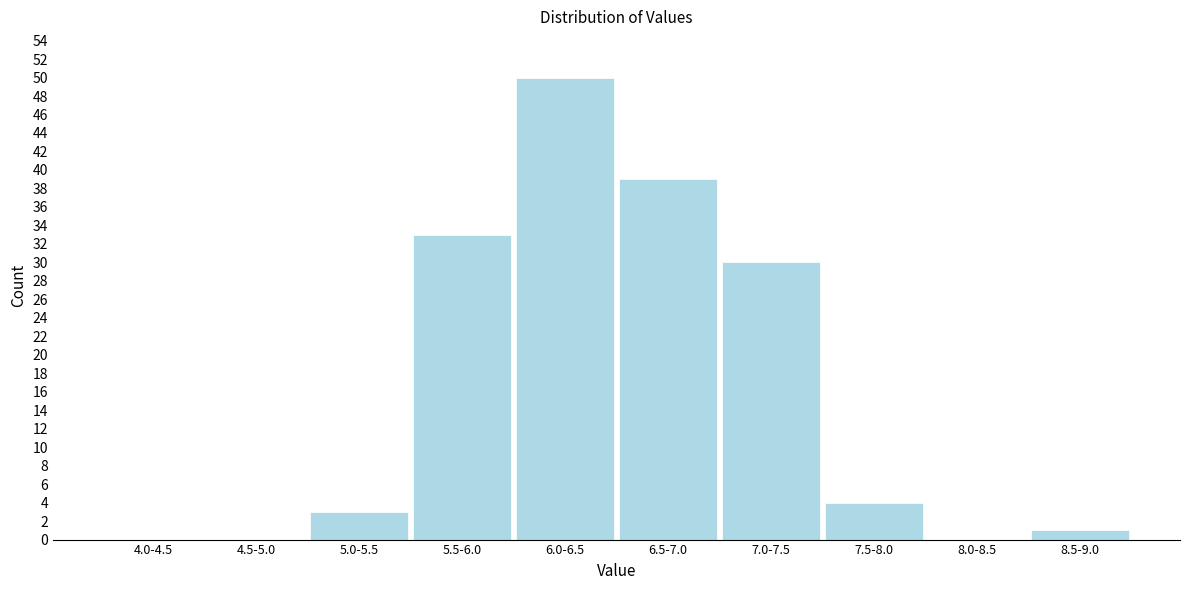

Reading right to left, transcribe all the data shown in this chart.

8.5-9.0=1	8.0-8.5=0	7.5-8.0=4	7.0-7.5=30	6.5-7.0=39	6.0-6.5=50	5.5-6.0=33	5.0-5.5=3	4.5-5.0=0	4.0-4.5=0